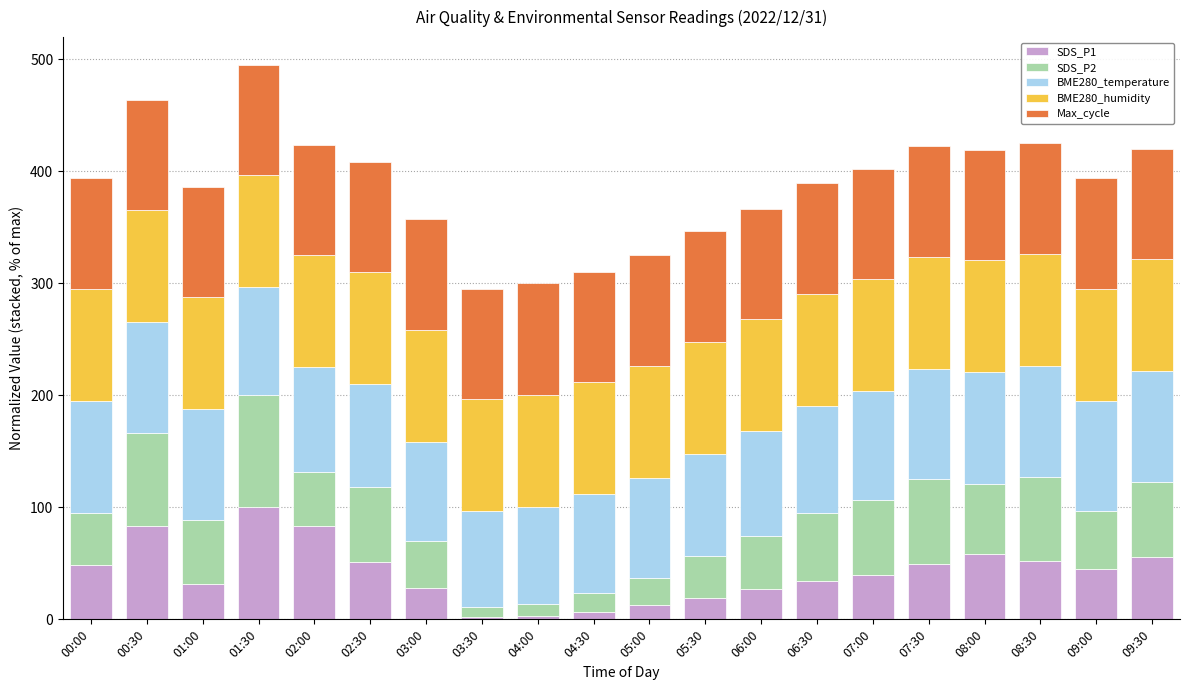

At which category is the sum across all series the highest?

01:30